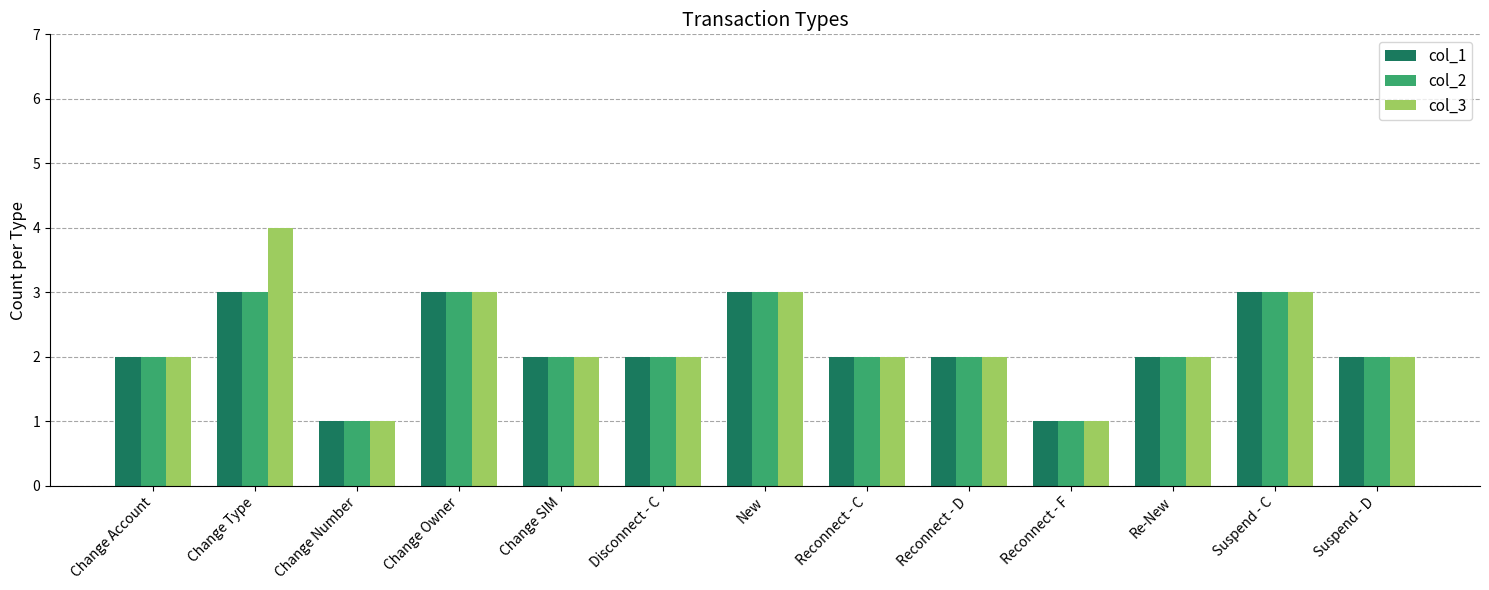

Is it true that col_2 equals 1 at Disconnect - C?

False